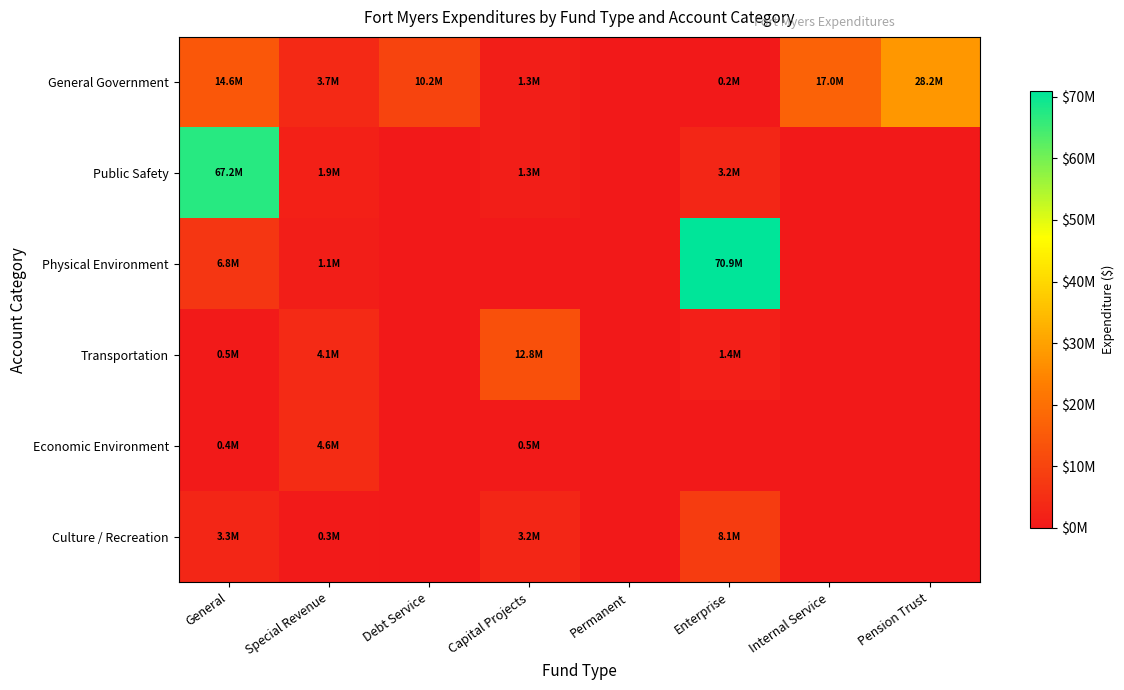

Which has a higher value, General or Debt Service?

General